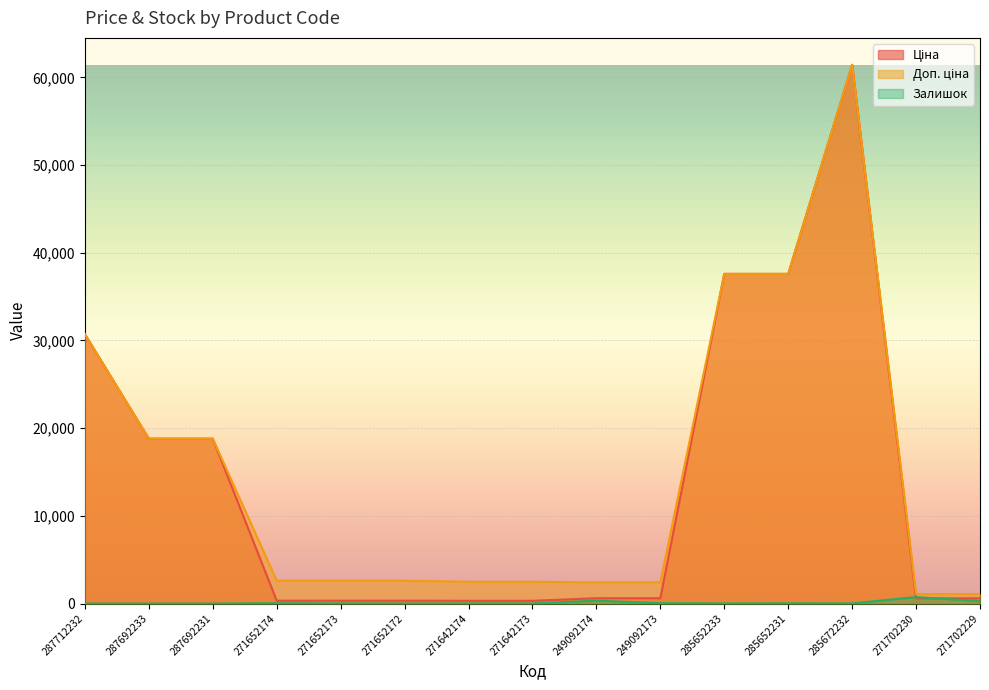

How many interior local peaks does the Ціна series have?

1